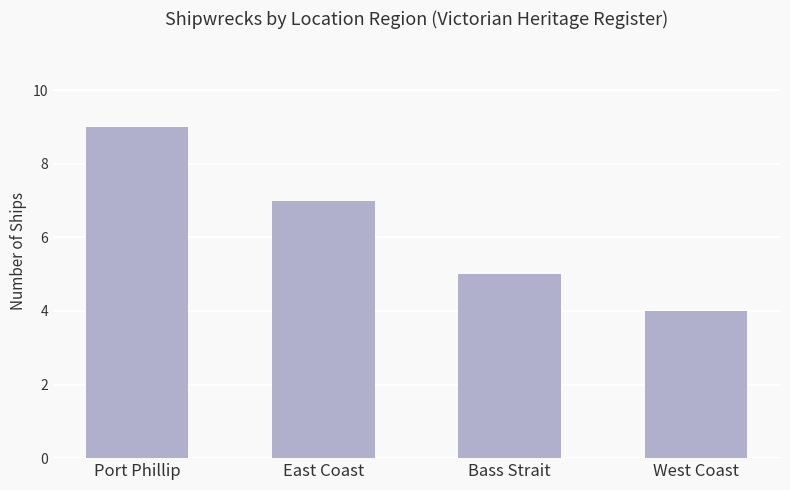

Approximately how many times larger is the value at Port Phillip compared to East Coast?

1.3